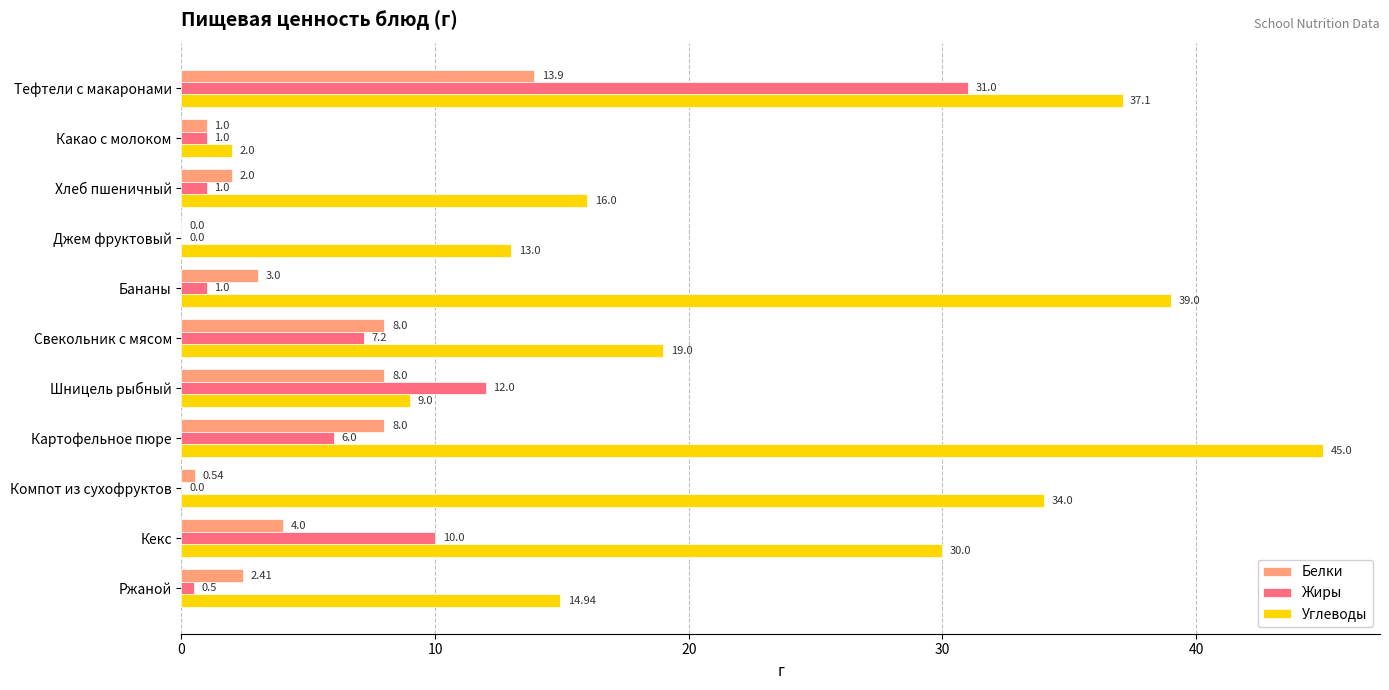

What is the sum of the Углеводы values at Шницель рыбный and Бананы?

48.0